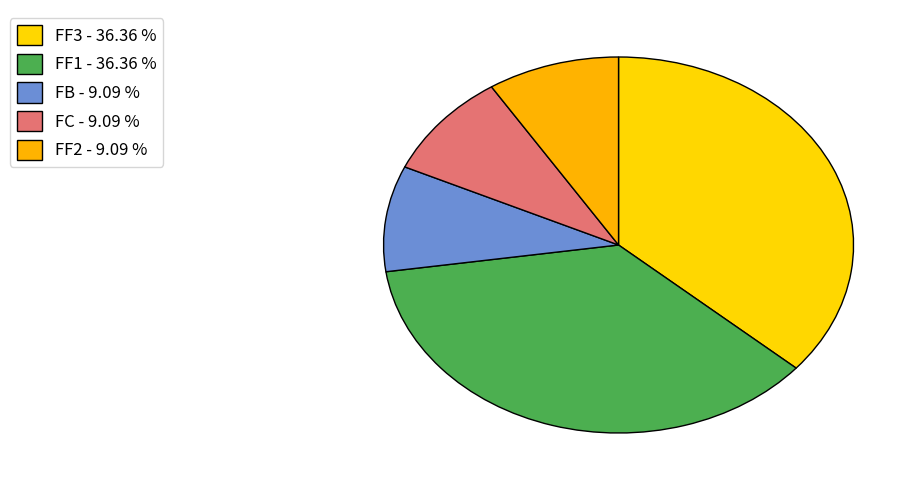

Between FF2 and FC, which is larger?

FF2